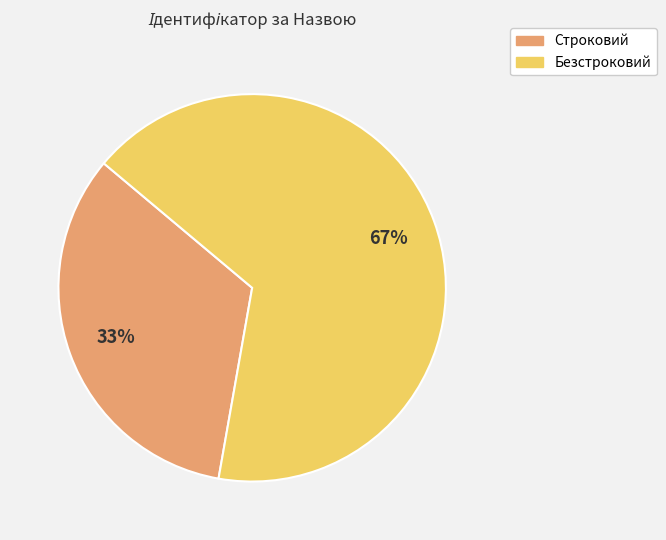

Is Строковий the majority of the pie?

No